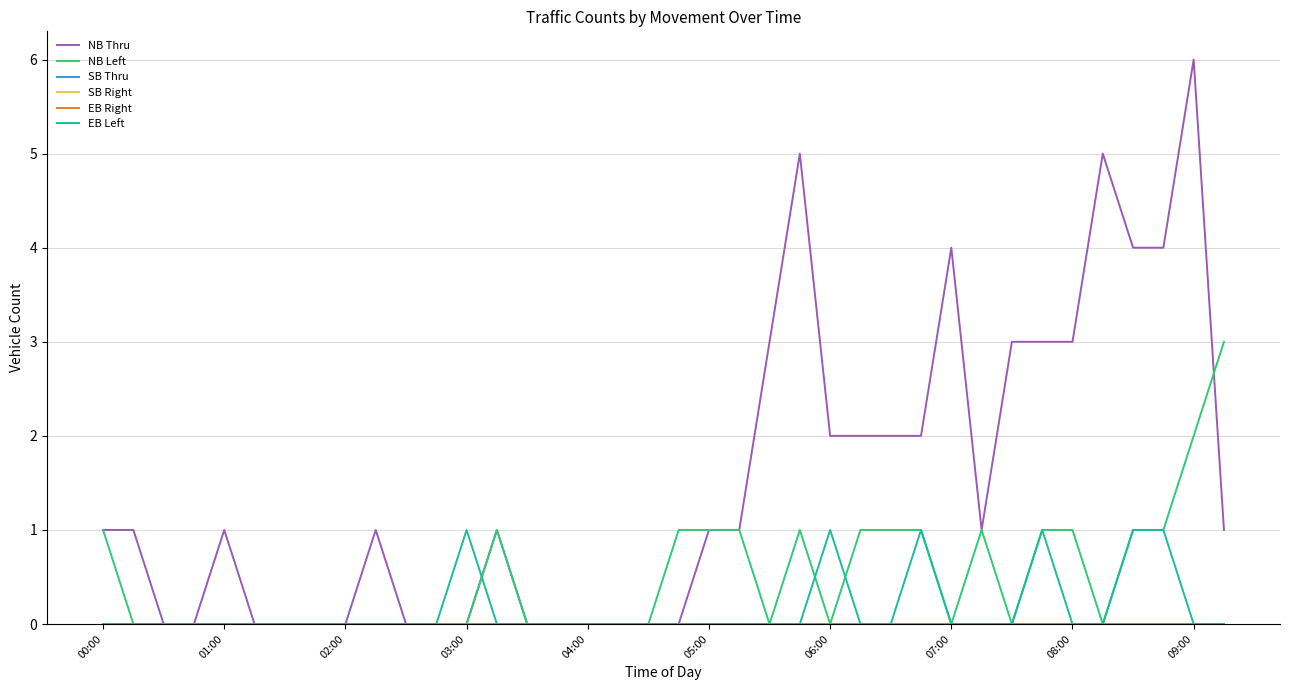

Which label corresponds to the smallest value in the chart?

02:00